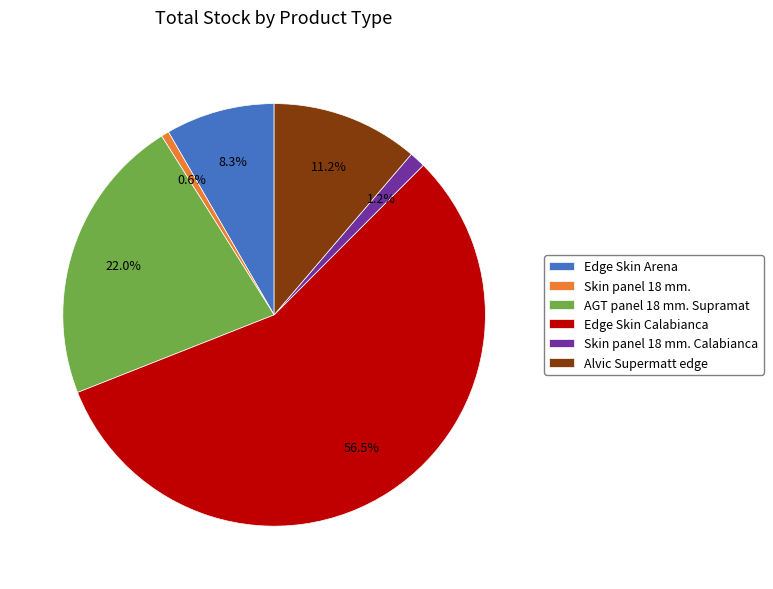

Does any single category account for the majority?

Yes